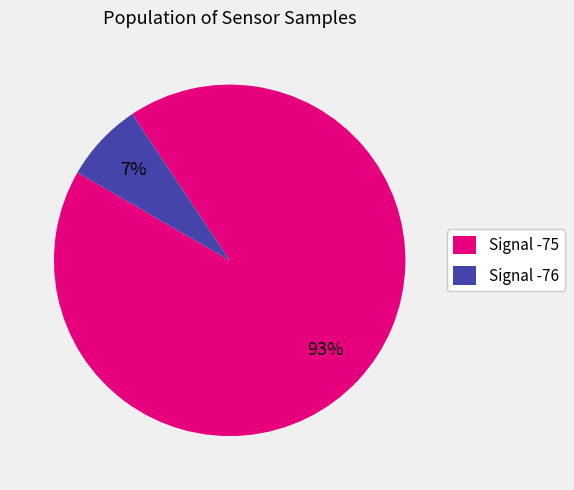

True or false: Signal -75 accounts for 93% of the total.

True